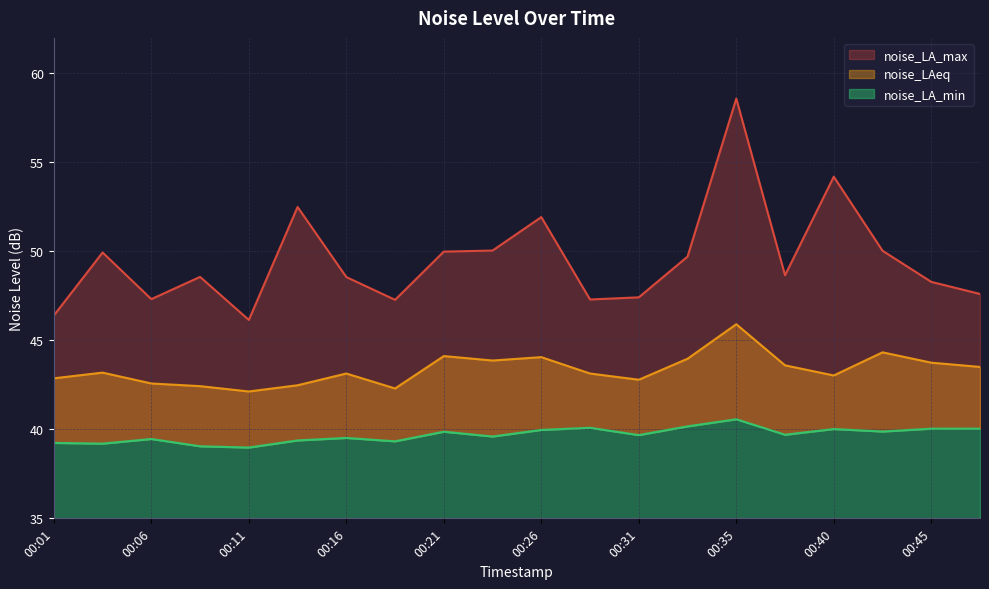

Is it true that noise_LAeq equals 80.8 at 00:35?

False